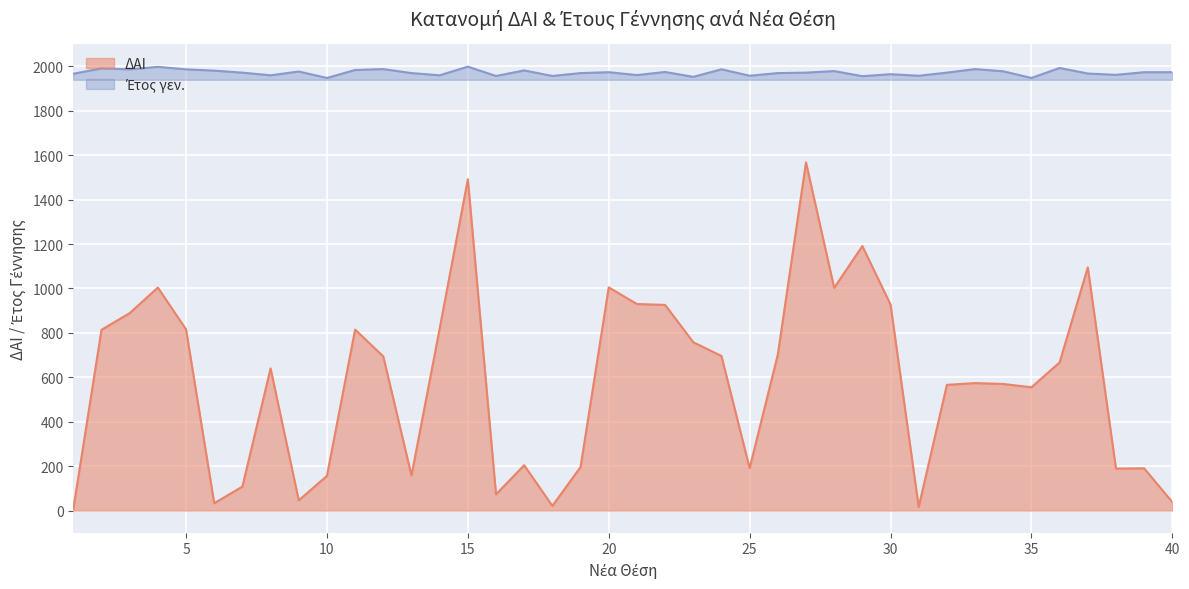

Reading right to left, list all the values displayed in this chart.

ΔΑΙ: 38	190	189	1095	667	555	570	574	566	16	928	1191	1003	1568	702	191	696	758	926	930	1005	196	21	204	73	1492	819	158	694	815	156	46	640	108	33	816	1004	889	814	7
Έτος γεν.: 1974	1974	1962	1968	1993	1948	1978	1988	1972	1958	1965	1956	1979	1972	1970	1958	1987	1953	1975	1961	1974	1970	1957	1982	1957	1999	1960	1970	1988	1984	1948	1977	1960	1972	1981	1987	1998	1987	1991	1967